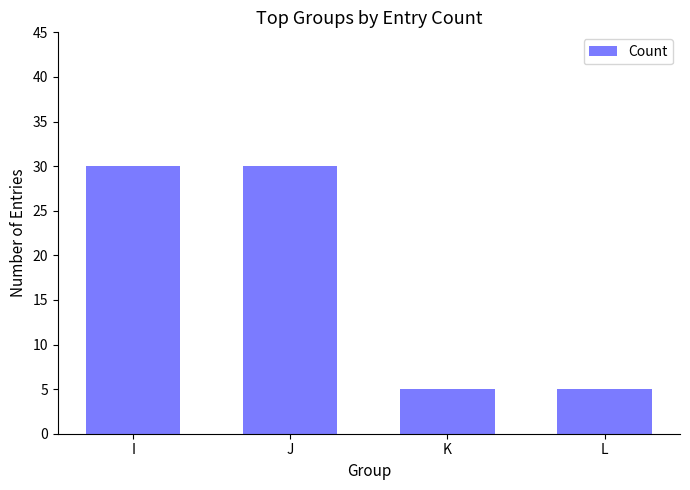

Does the chart contain any negative values?

No